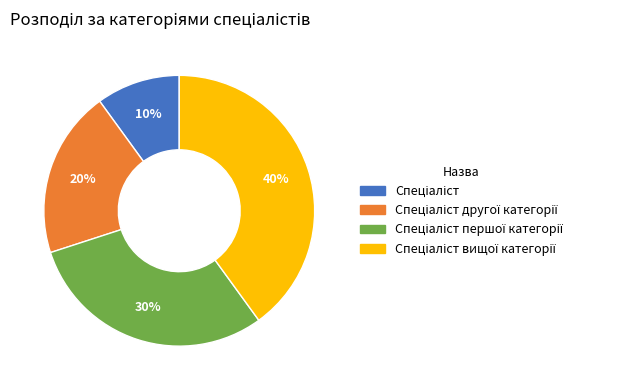

To the nearest percent, what is the average slice percentage?

25%